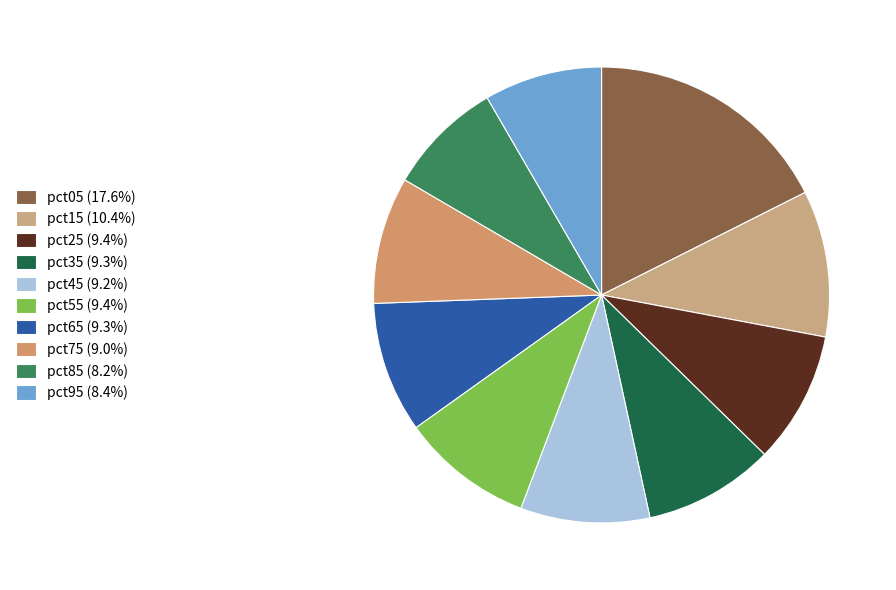

Do pct25 and pct95 together represent more than half of the pie?

No